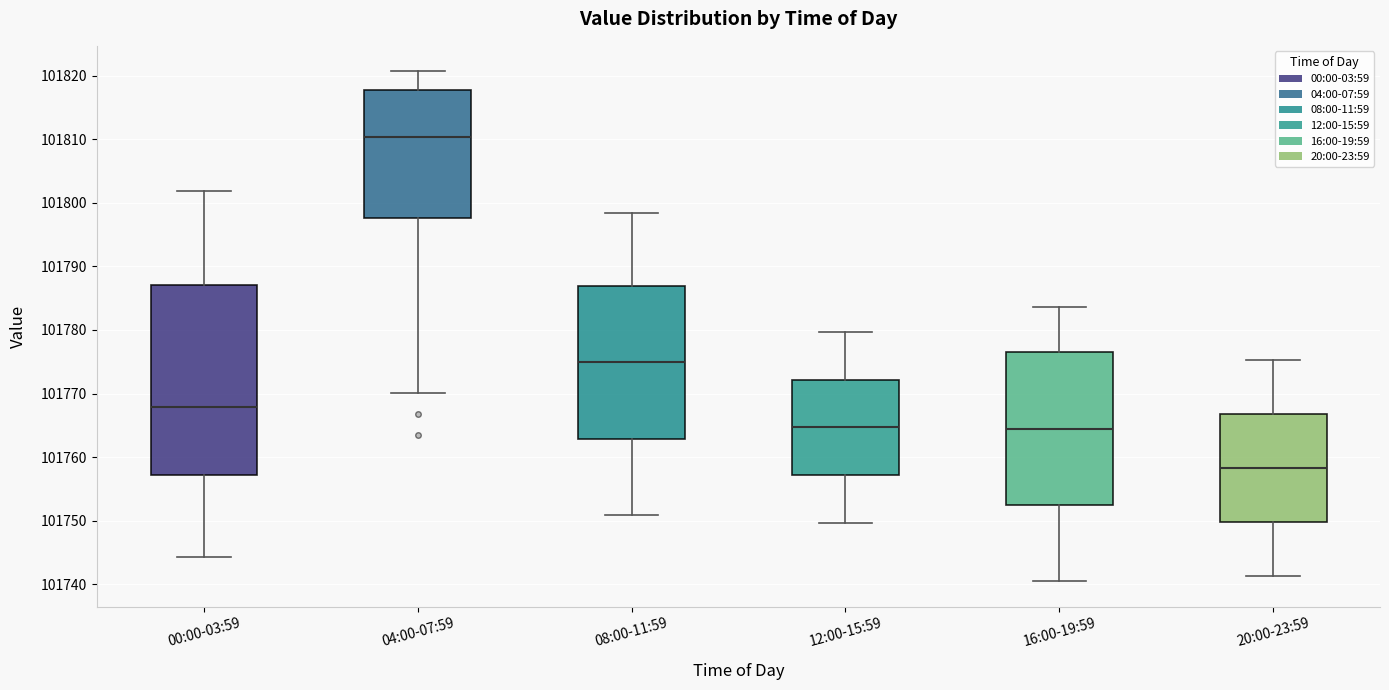

Reading left to right, read every box against the y-axis: the position of its median line, the range the box covers, and the ends of its whiskers. The values are not printed on the chart, so give them approximately, as read against the axis.

00:00-03:59: median 101768, box 101757 to 101787, whiskers 101744 to 101802
04:00-07:59: median 101810, box 101798 to 101818, whiskers 101770 to 101821
08:00-11:59: median 101775, box 101763 to 101787, whiskers 101751 to 101798
12:00-15:59: median 101765, box 101757 to 101772, whiskers 101750 to 101780
16:00-19:59: median 101764, box 101752 to 101776, whiskers 101741 to 101784
20:00-23:59: median 101758, box 101750 to 101767, whiskers 101741 to 101775